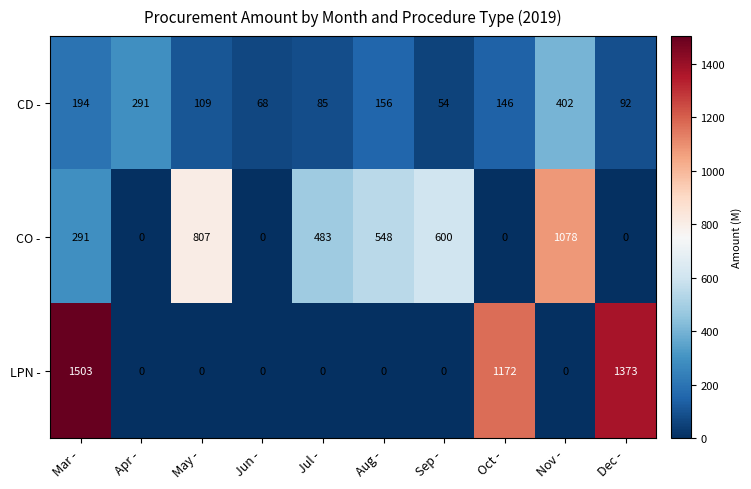

The CO - series shows 191 at Mar -. True or false?

False